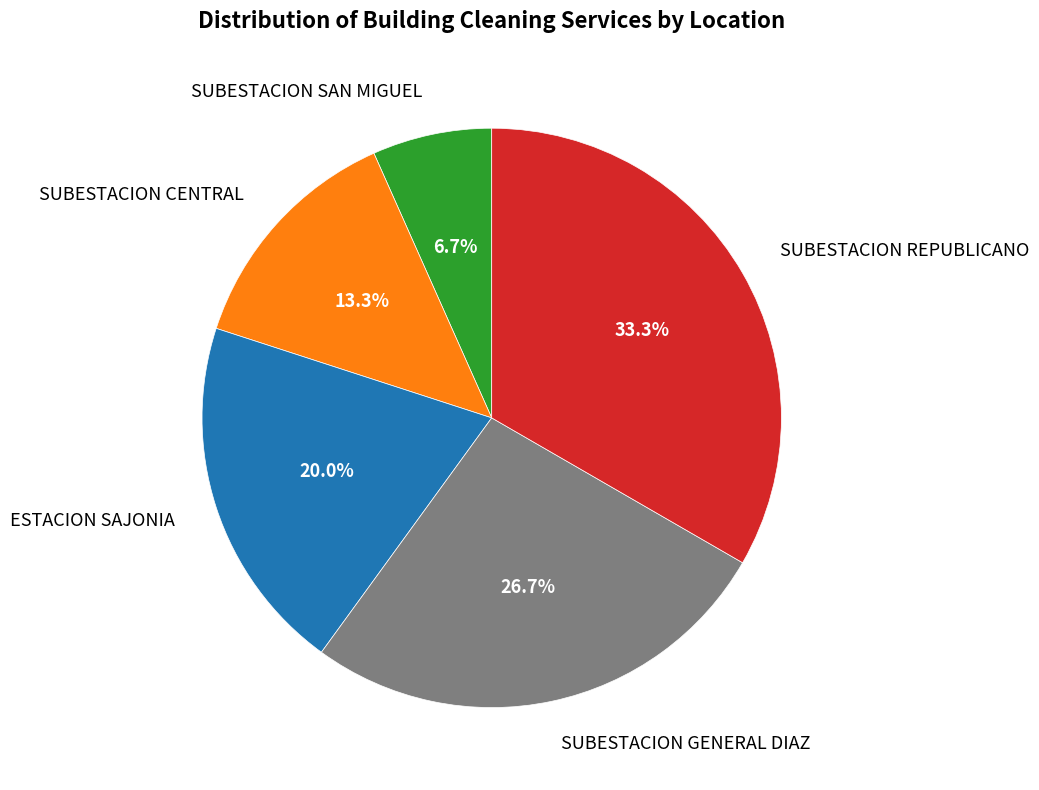

Which category has the biggest portion of the pie?

SUBESTACION REPUBLICANO